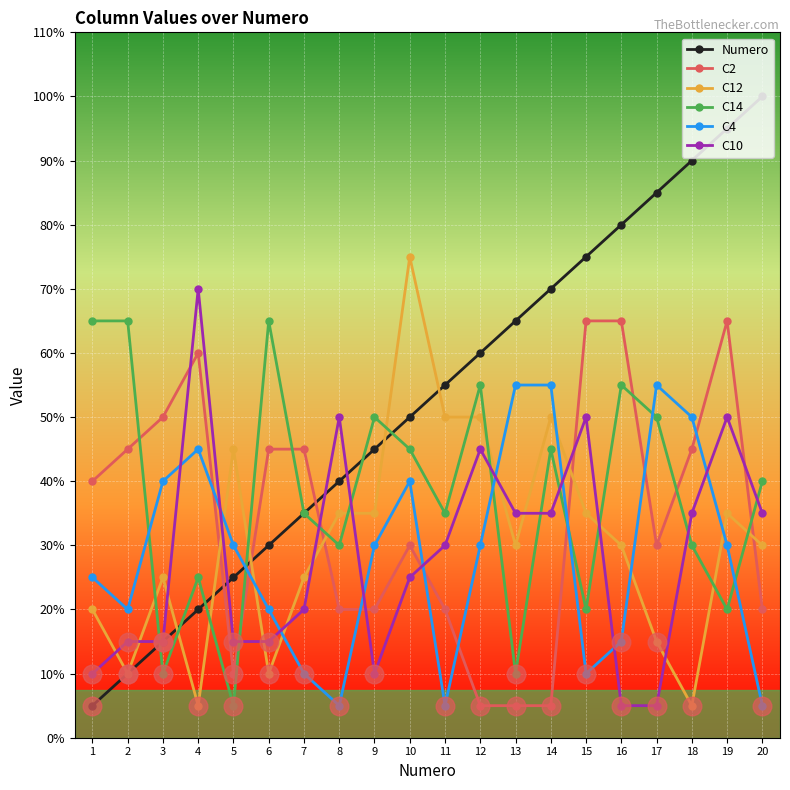

Which series has the largest total across all categories?

Numero